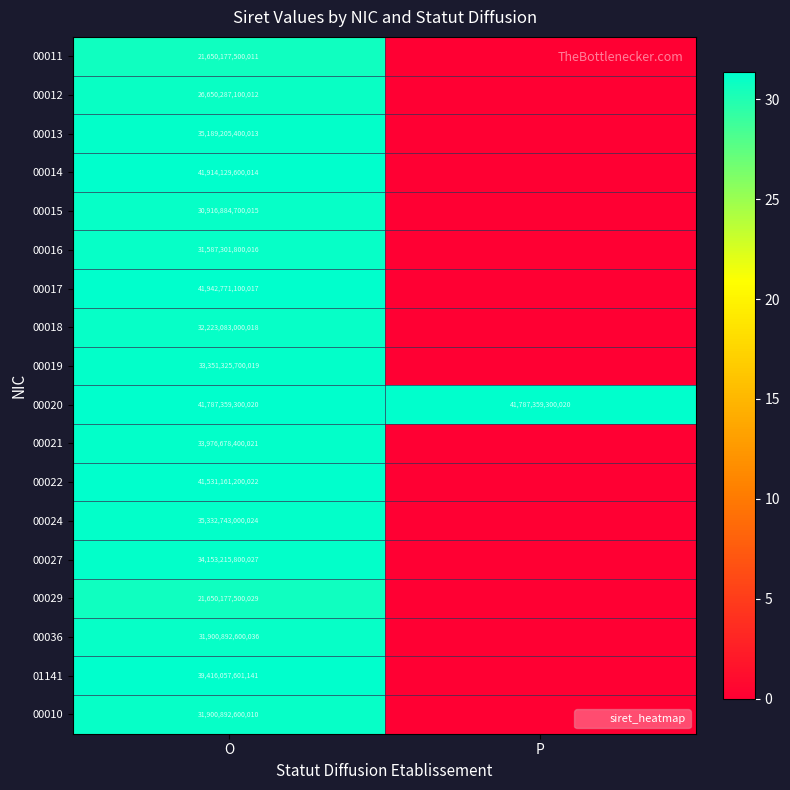

The value of 00024 at O is 10601127303810. True or false?

False